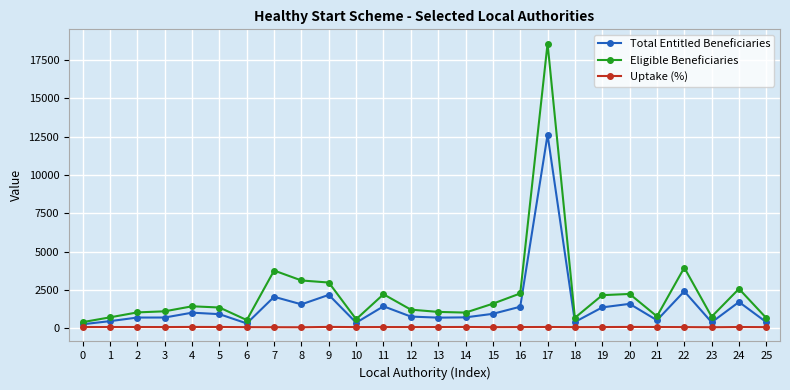

At 7, list the series in order from largest to smallest.

Eligible Beneficiaries, Total Entitled Beneficiaries, Uptake (%)